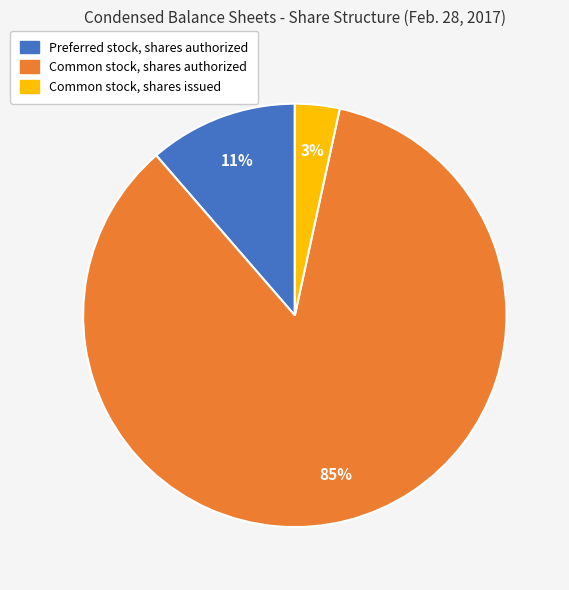

Which category accounts for the majority?

Common stock, shares authorized